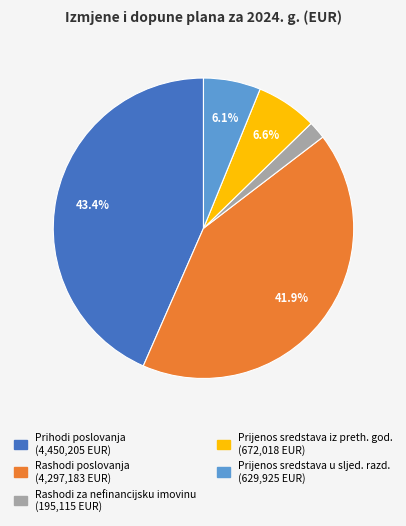

Is there a majority slice in this chart?

No